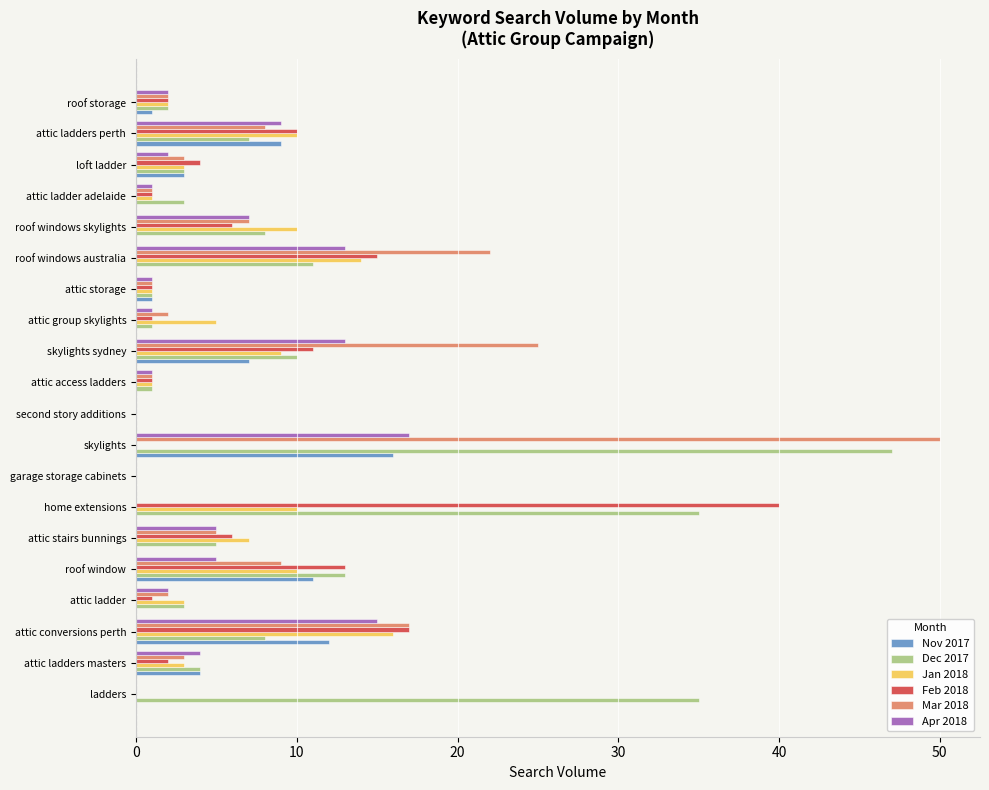

At which category is the sum across all series the highest?

skylights